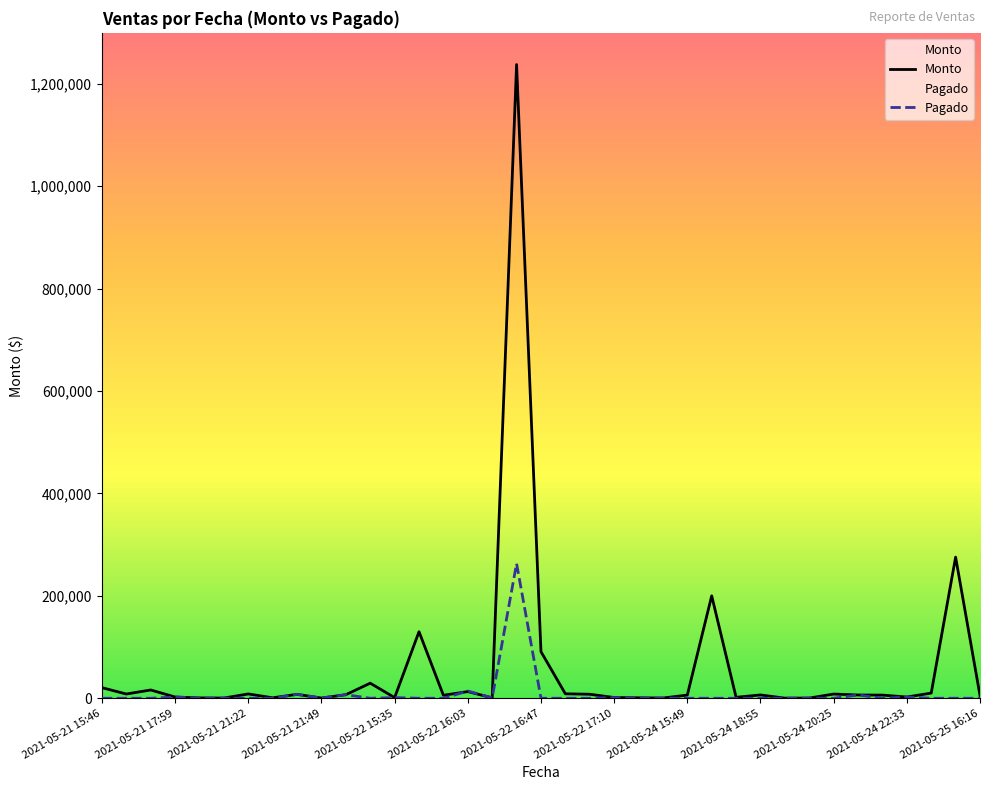

Reading left to right, extract all data points from this chart.

Monto: 20670.0	8268.0	16133.0	2400.0	689.0	400.0	8400.0	900.0	7600.0	400.0	6960.0	29400.0	1275.0	130000.0	5800.0	13000.0	750.0	1237574.5	91000.0	8700.0	7800.0	1430.0	900.0	450.0	6150.0	200000.0	1890.0	6450.0	205.0	400.0	8200.0	6372.0	6150.0	2400.0	10080.0	275600.0	5248.0
Pagado: 0.0	0.0	0.0	2400.0	0.0	400.0	0.0	0.0	7600.0	400.0	6960.0	0.0	1275.0	0.0	0.0	14050.0	750.0	263008.5	0.0	0.0	0.0	1430.0	0.0	450.0	0.0	0.0	0.0	0.0	205.0	400.0	0.0	6372.0	0.0	2400.0	0.0	0.0	0.0